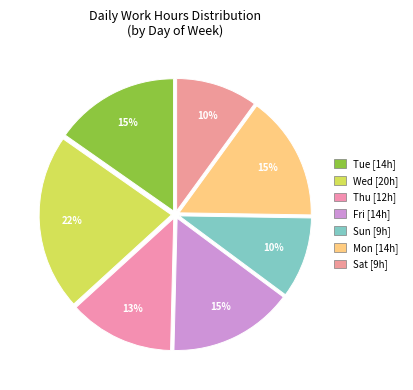

How many segments does this pie chart have?

7